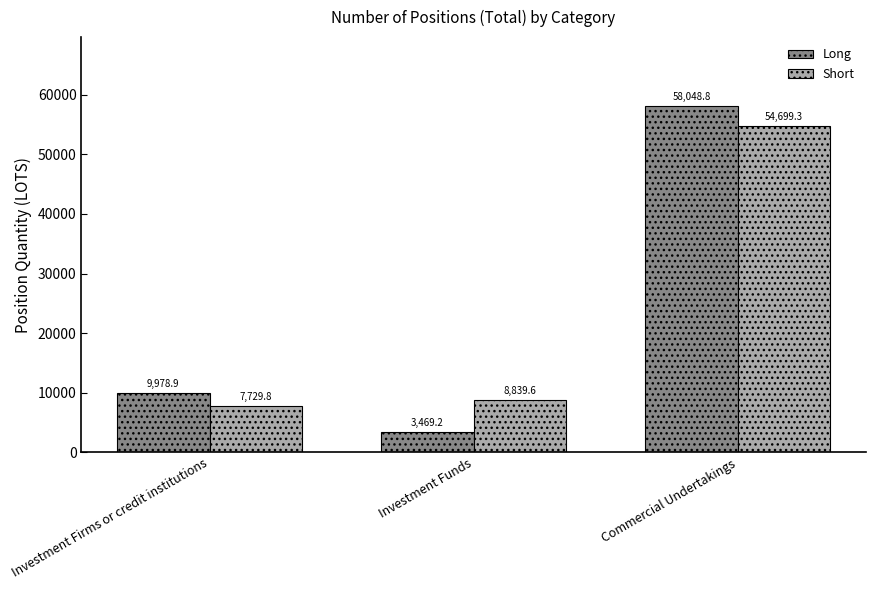

What are all the series names shown in the legend?

Long, Short